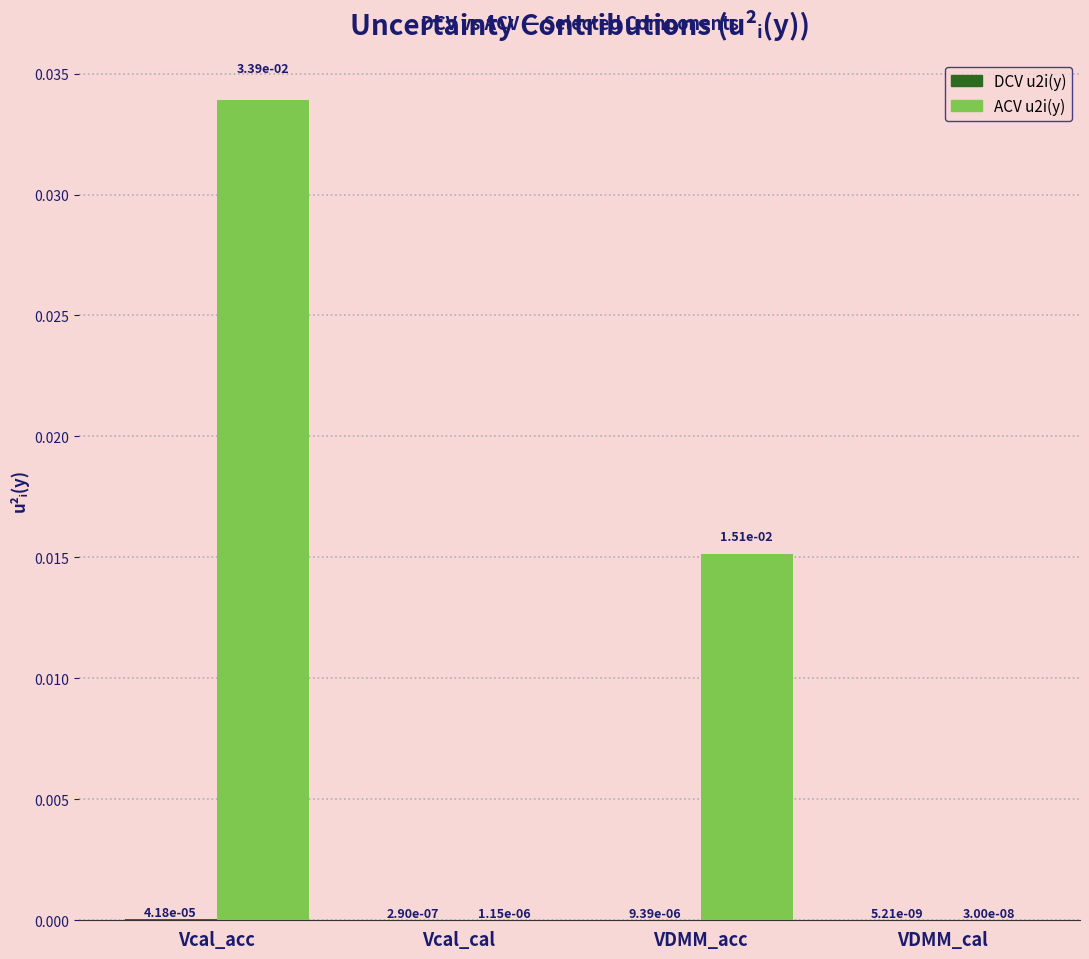

How many groups of bars are there?

4